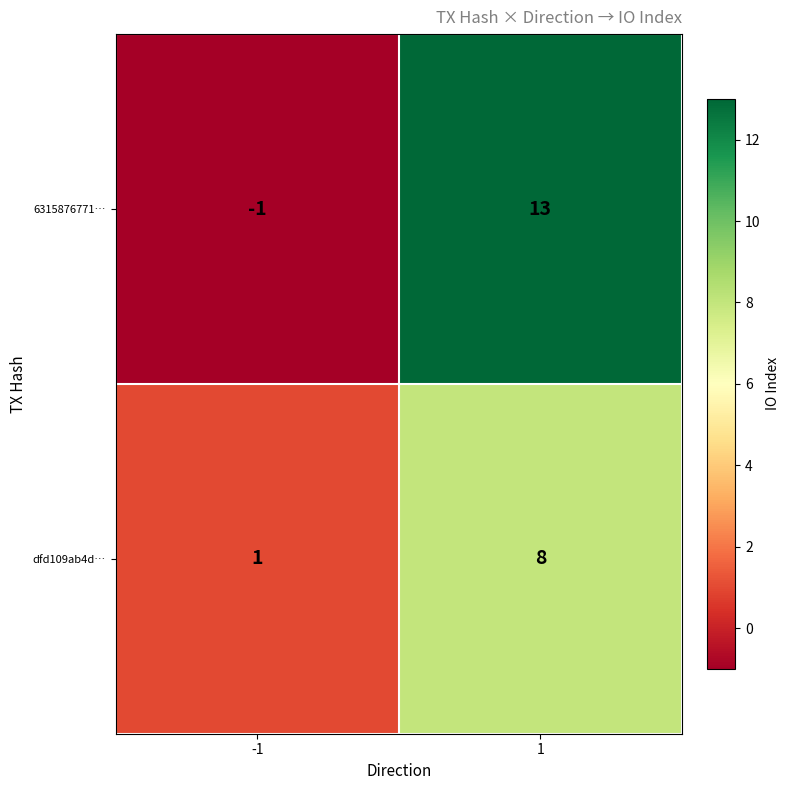

List the series in order of their peak value, lowest first.

dfd109ab4d…, 6315876771…